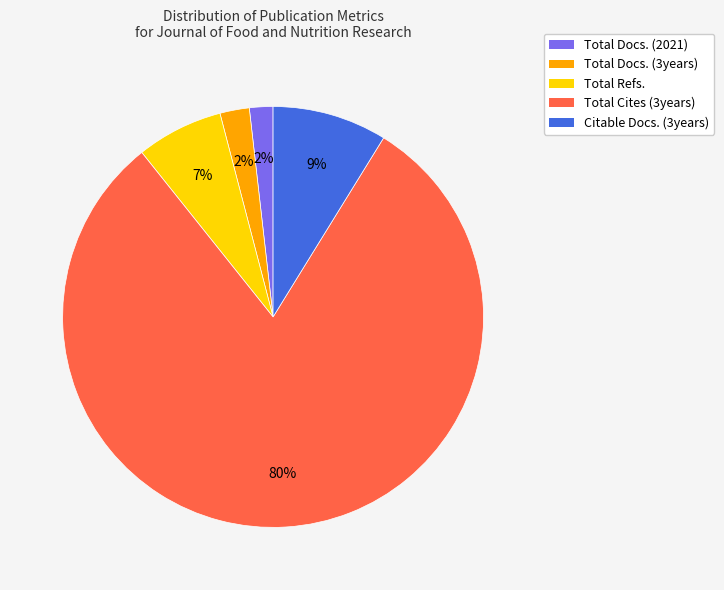

Which slice is the largest?

Total Cites (3years)